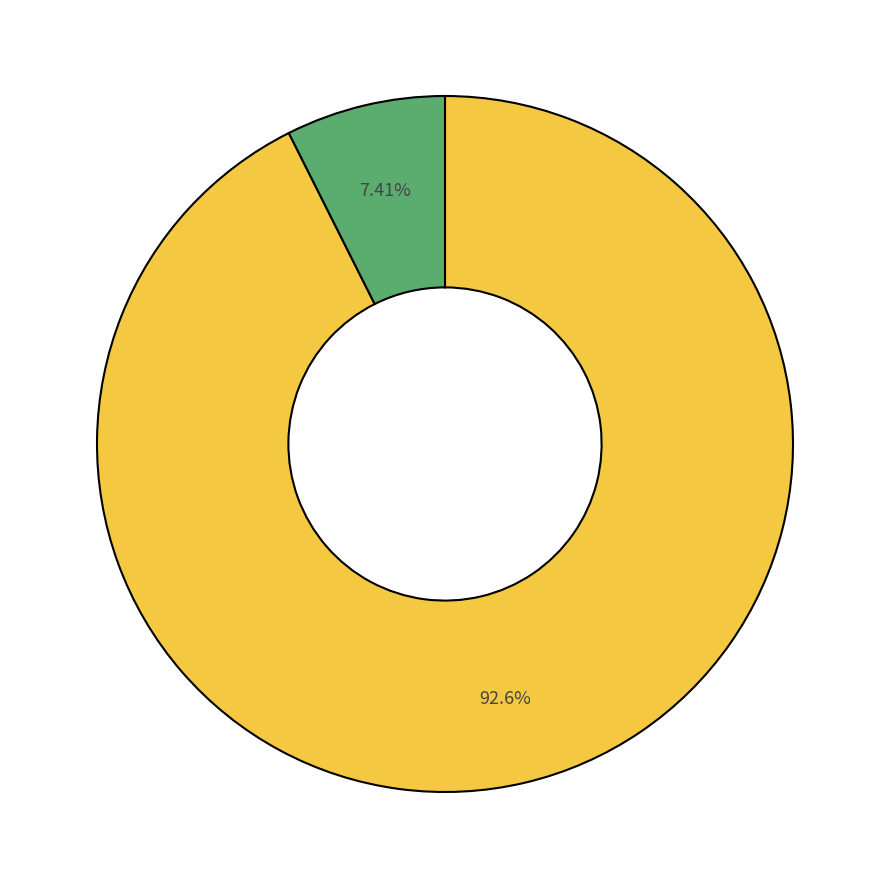

To the nearest percent, what is the average slice percentage?

50%